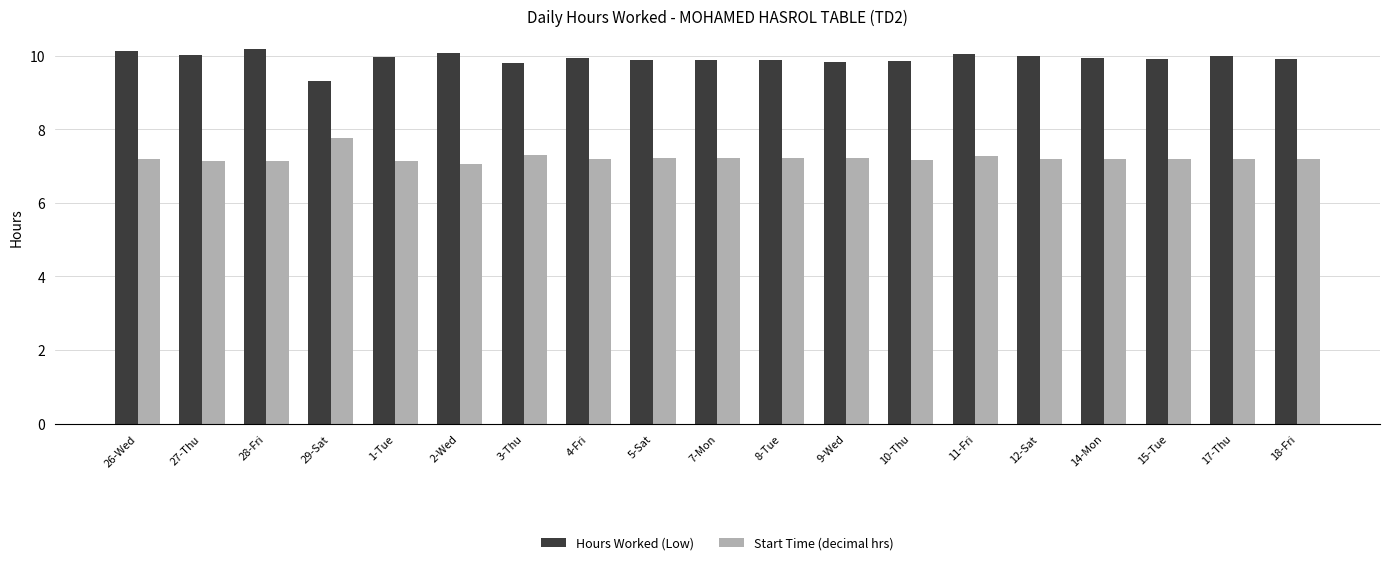

Which series has the largest total across all categories?

Hours Worked (Low)